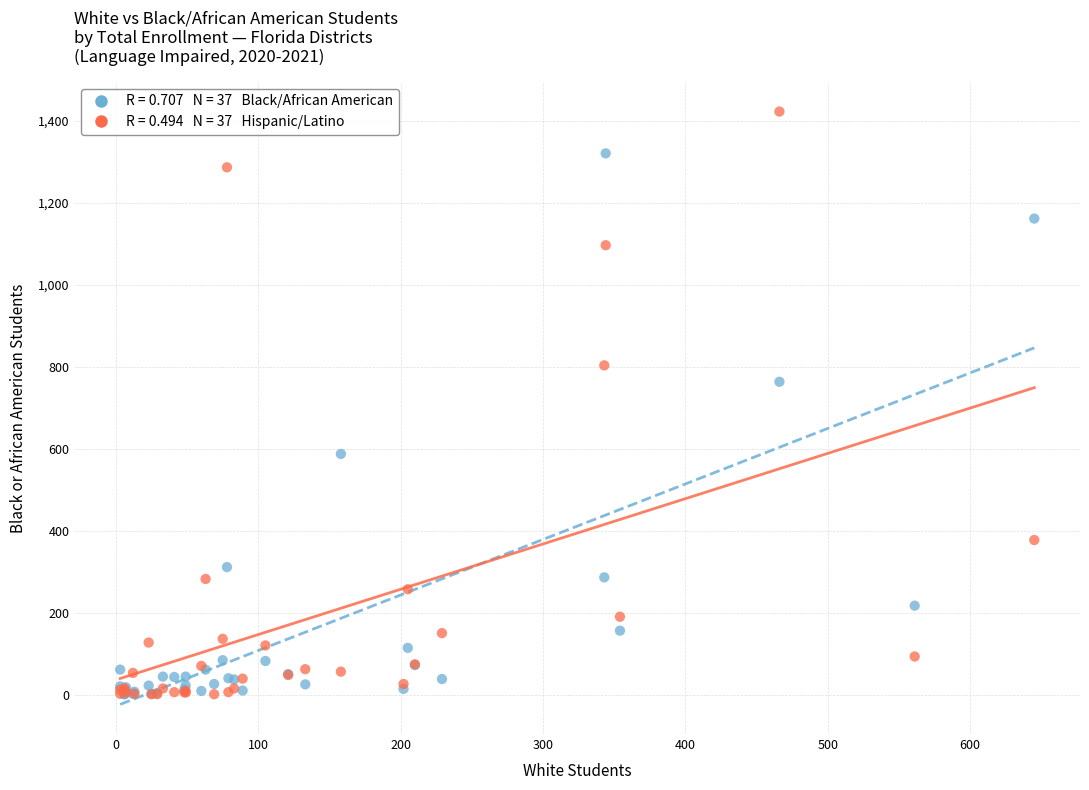

Across all series, what Y value is closest to 711?

763